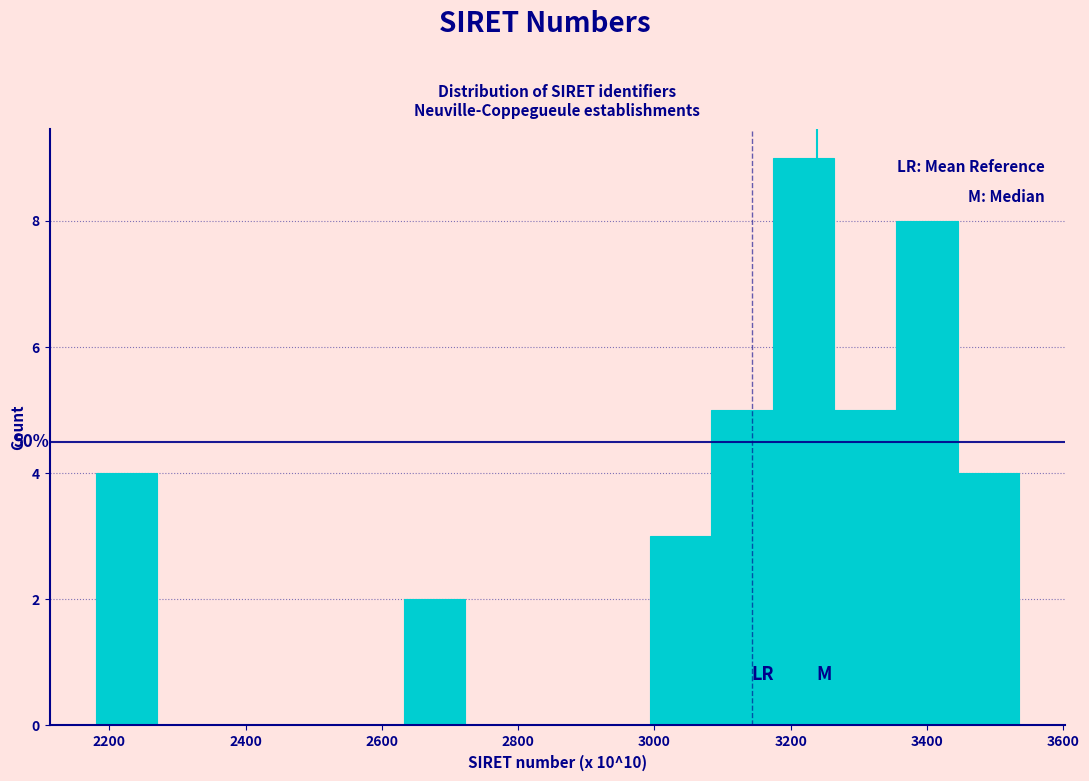

Which range on the x-axis has the tallest bar?

3180 to 3260